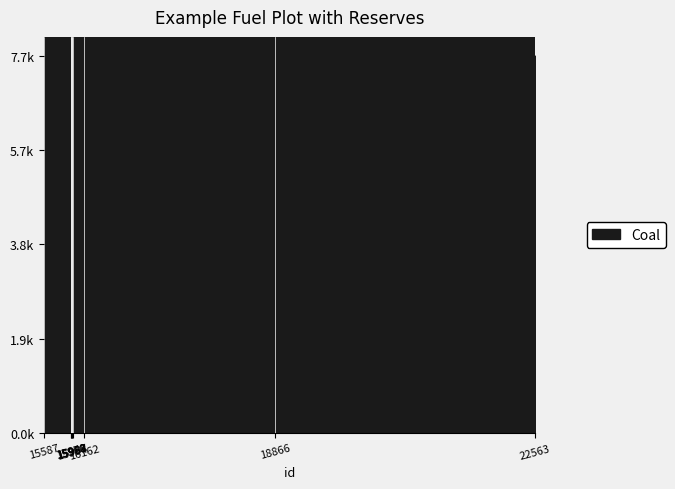

Which category has the lowest value across all series?

15587